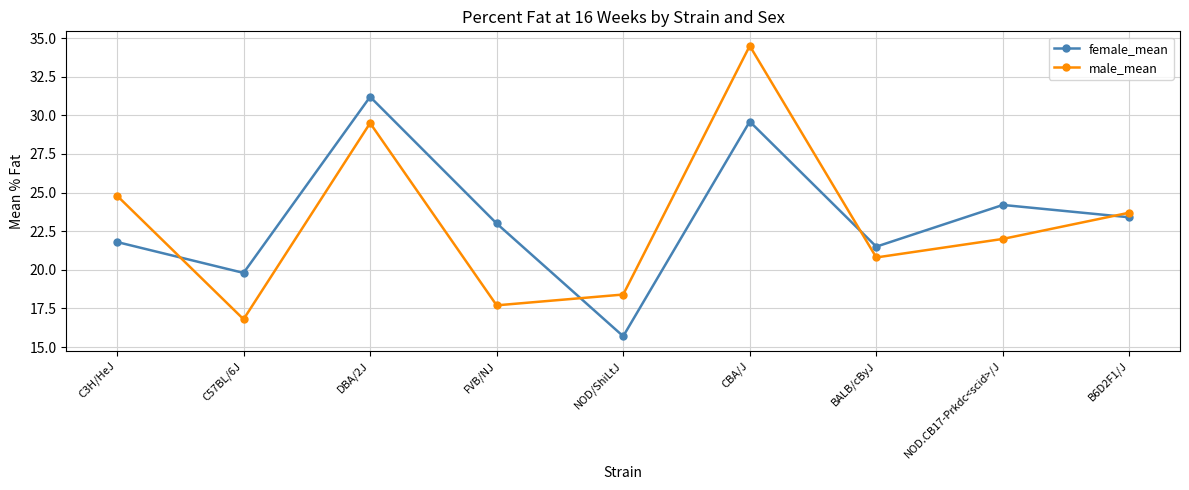

What is the spread (max minus min) of values at NOD/ShiLtJ?

2.7